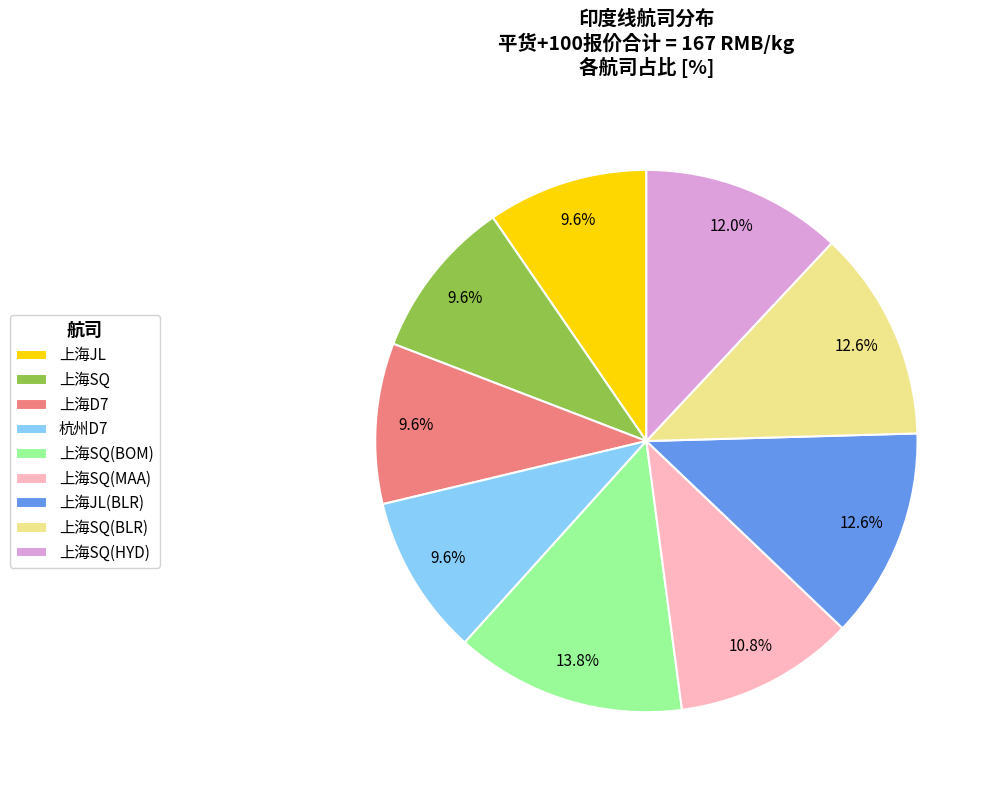

What portion of the pie excludes 上海SQ(HYD)?

88.0%